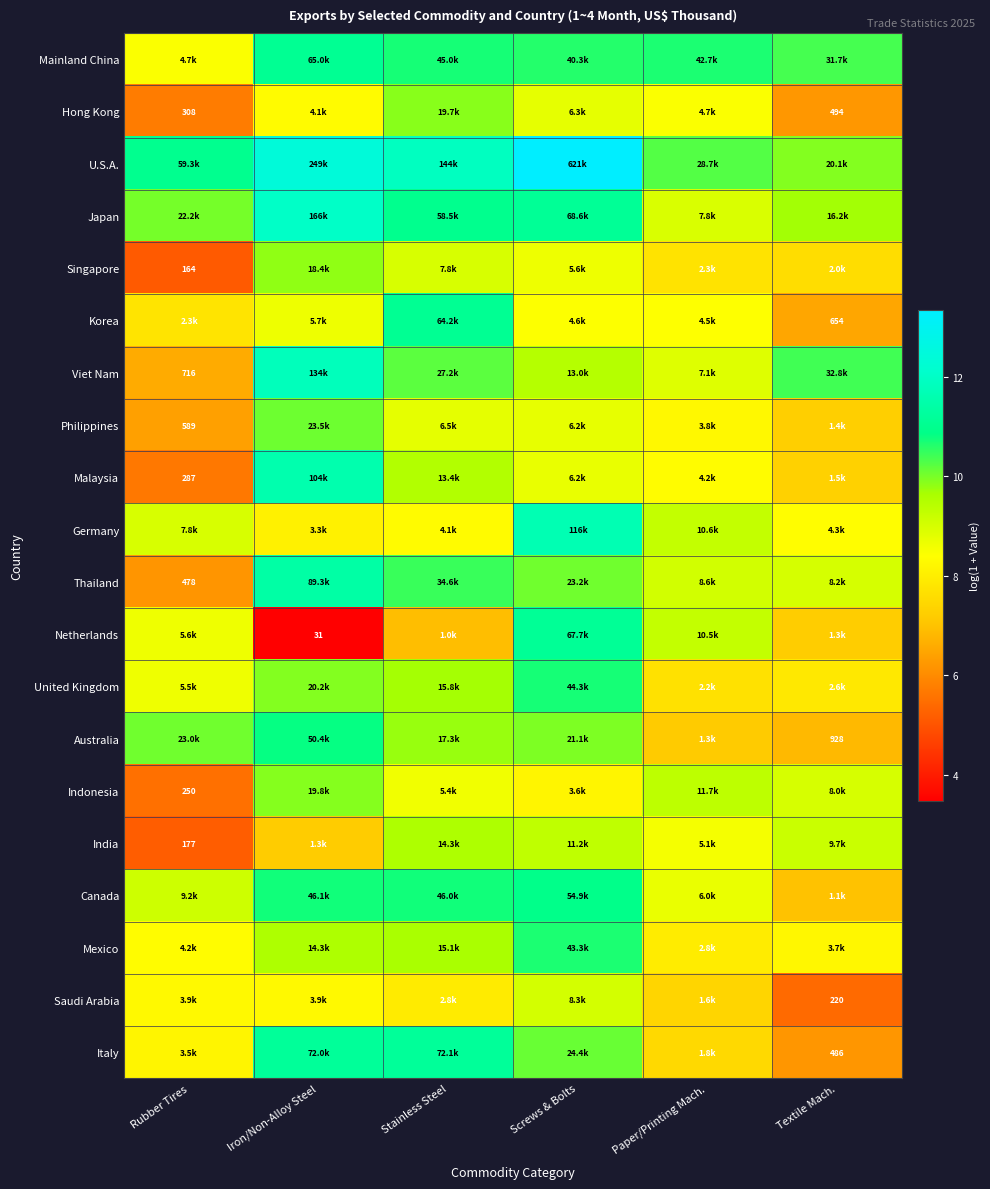

At how many categories does at least one series exceed 7?

6